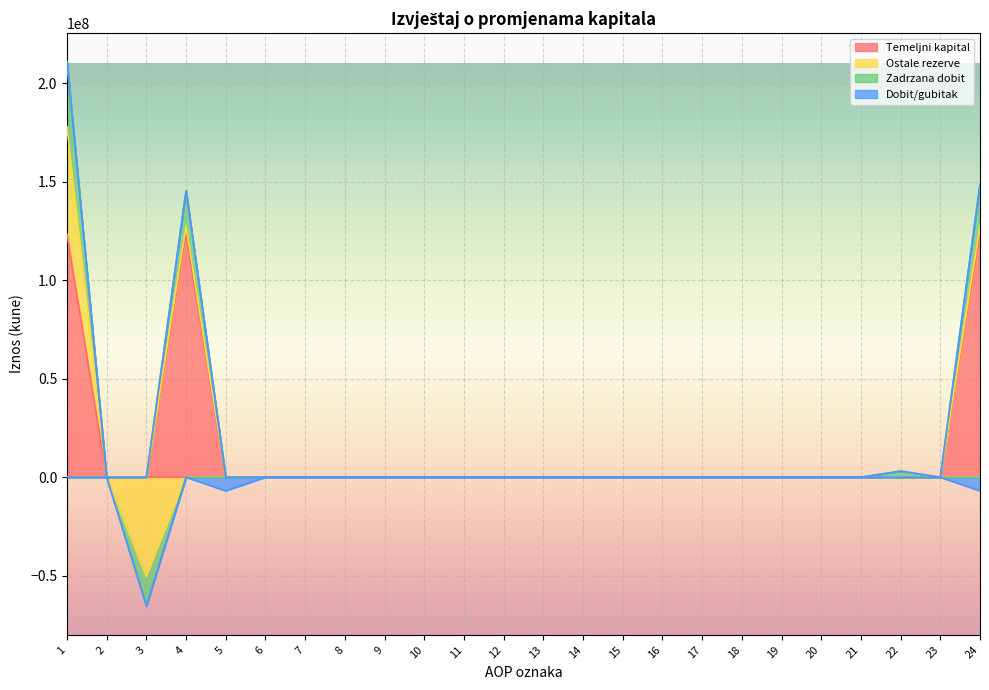

Between 3 and 4, which series saw the biggest shift?

Temeljni kapital